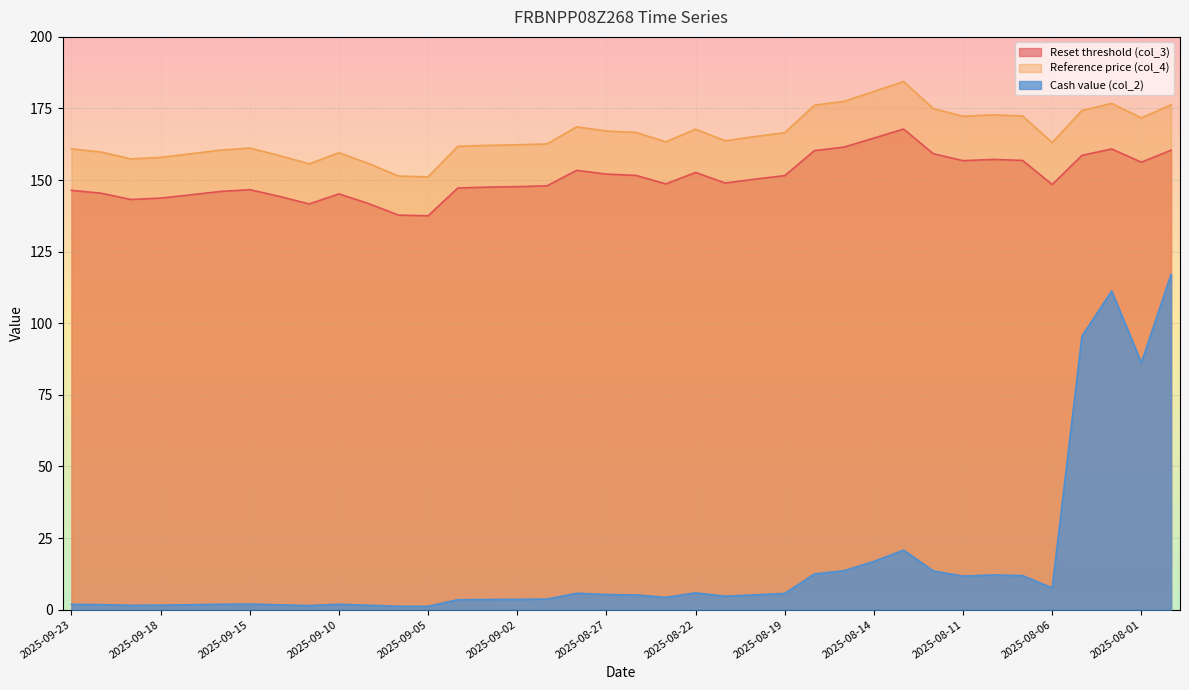

True or false: Reset threshold (col_3) and Cash value (col_2) cross at least once.

False